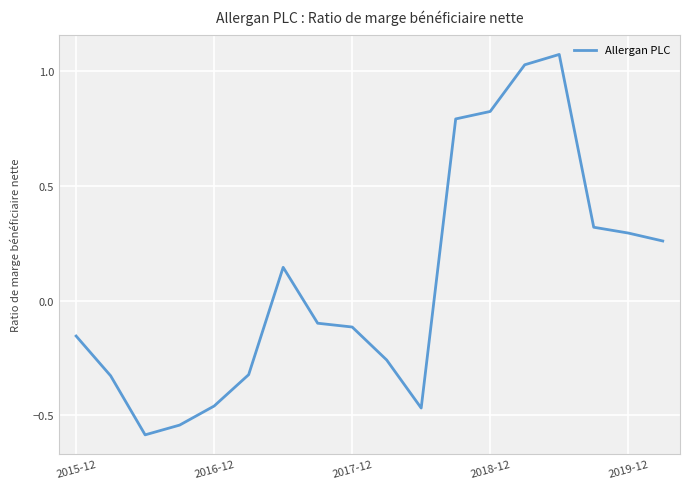

What is the minimum value shown in the chart?

-0.6